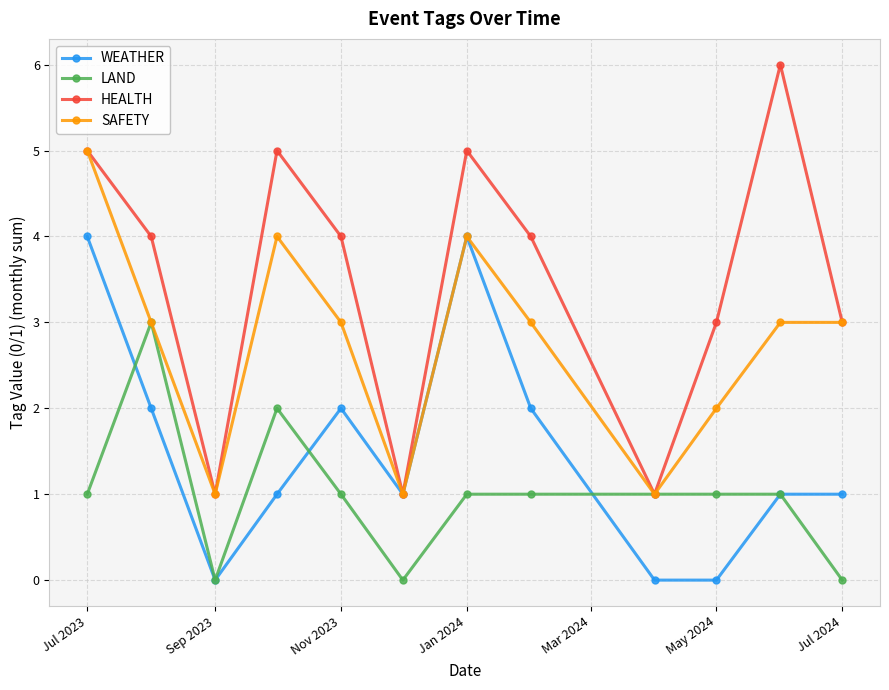

Which series has the largest total across all categories?

HEALTH